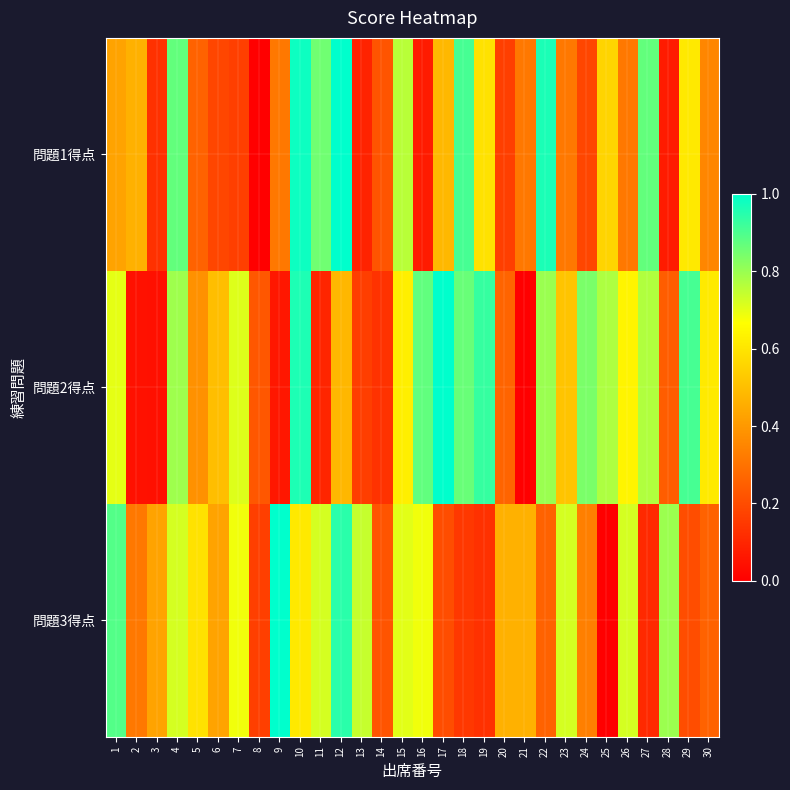

At how many categories does at least one series exceed 0?

30